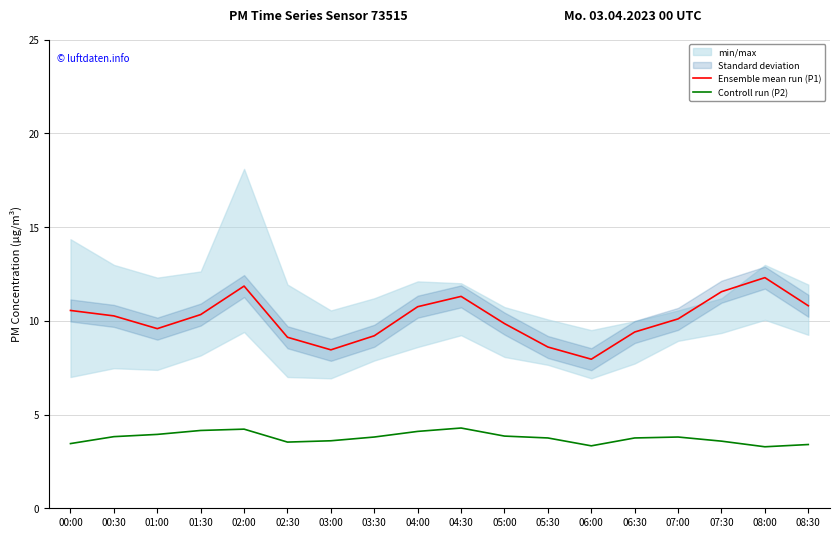

Reading right to left, extract all data points from this chart.

Ensemble mean run (P1): 10.8	12.3	11.6	10.1	9.4	8.0	8.6	9.8	11.3	10.8	9.2	8.4	9.1	11.8	10.3	9.6	10.3	10.6
Controll run (P2): 3.4	3.3	3.6	3.8	3.8	3.3	3.8	3.9	4.3	4.1	3.8	3.6	3.5	4.2	4.2	3.9	3.8	3.5